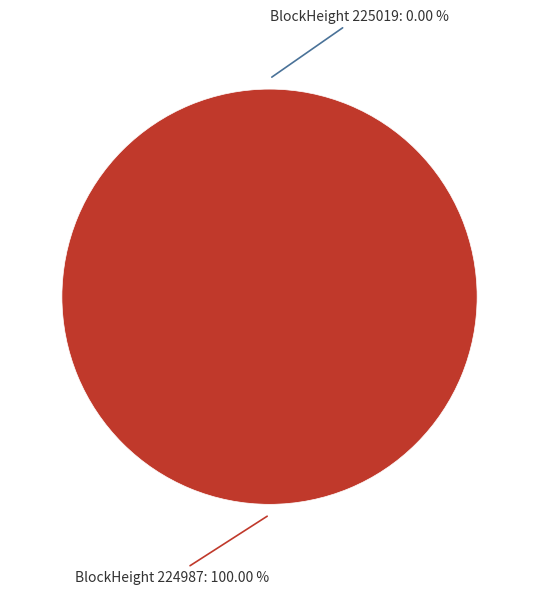

How many slices are in this pie chart?

2